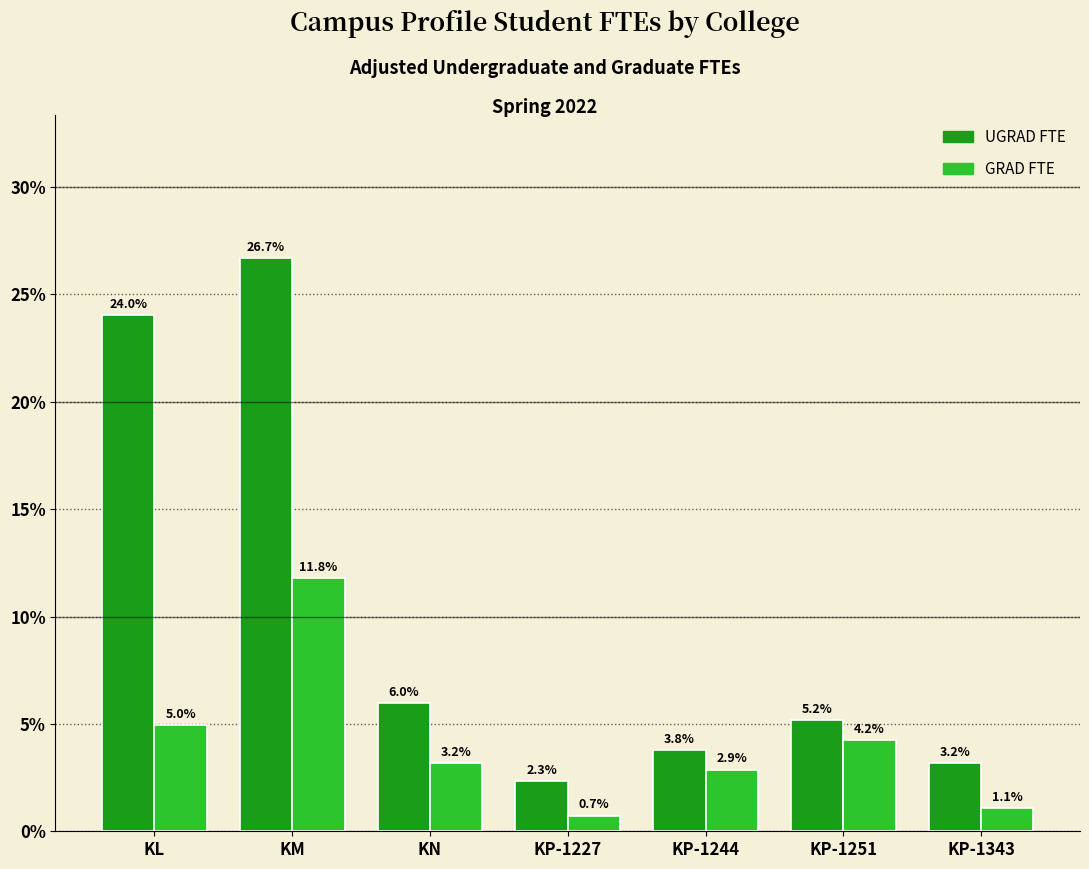

What is the label of the 6th bar from the left?

KP-1251